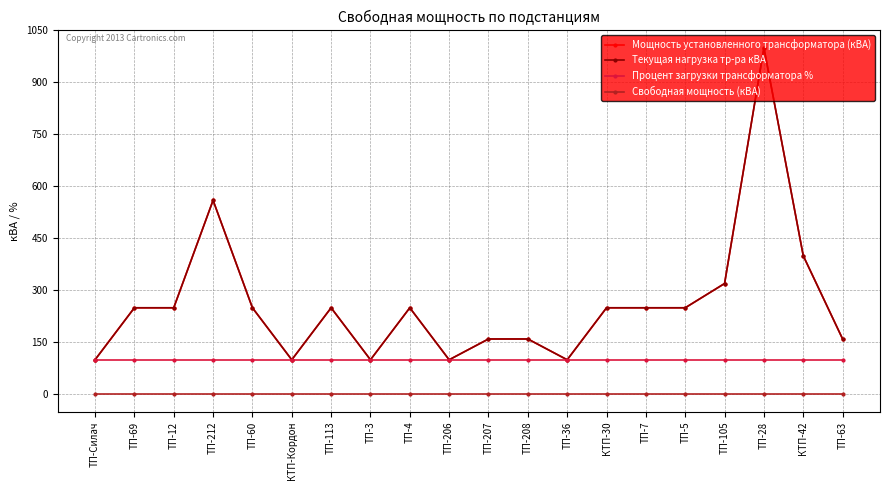

Does the chart have visible grid lines?

Yes